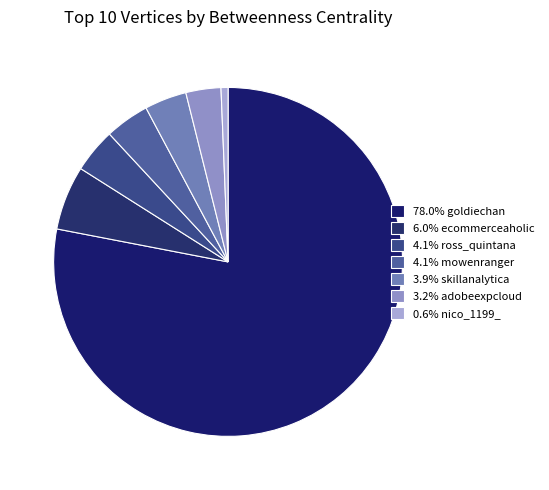

Is there a majority slice in this chart?

Yes